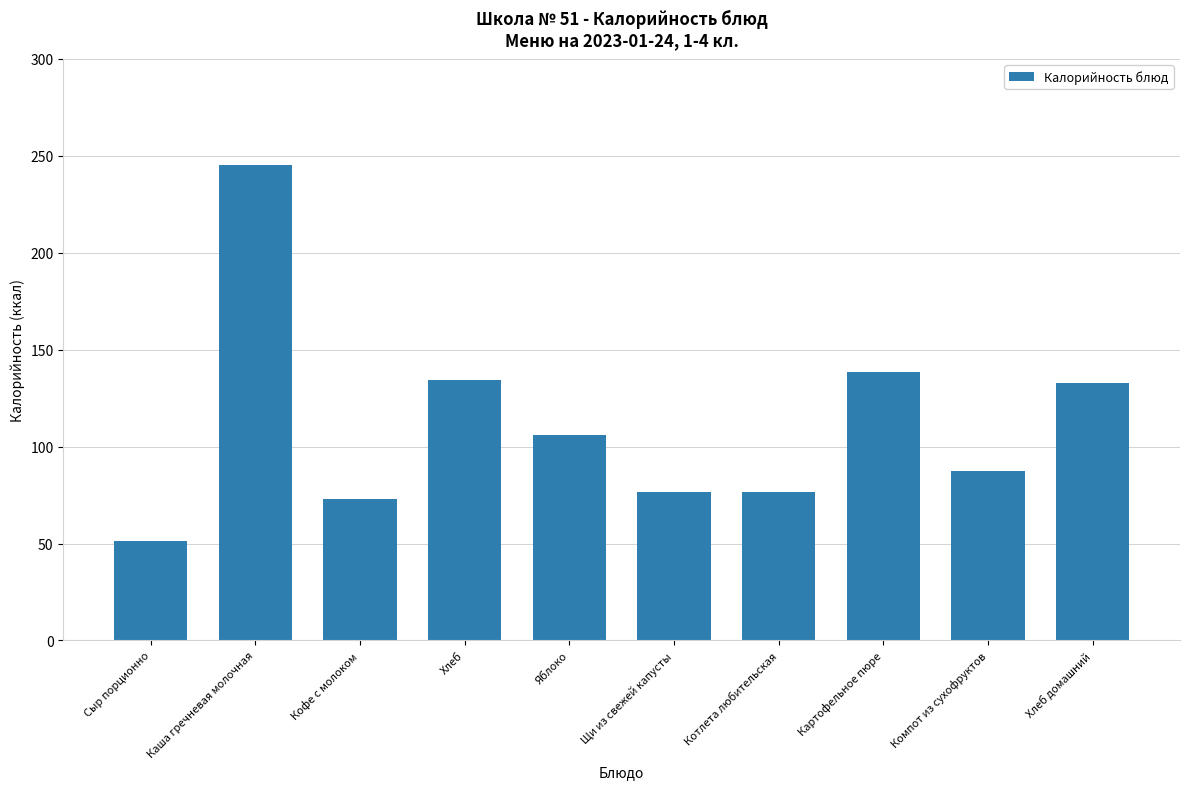

What is the value of the 4th bar from the left?

134.3